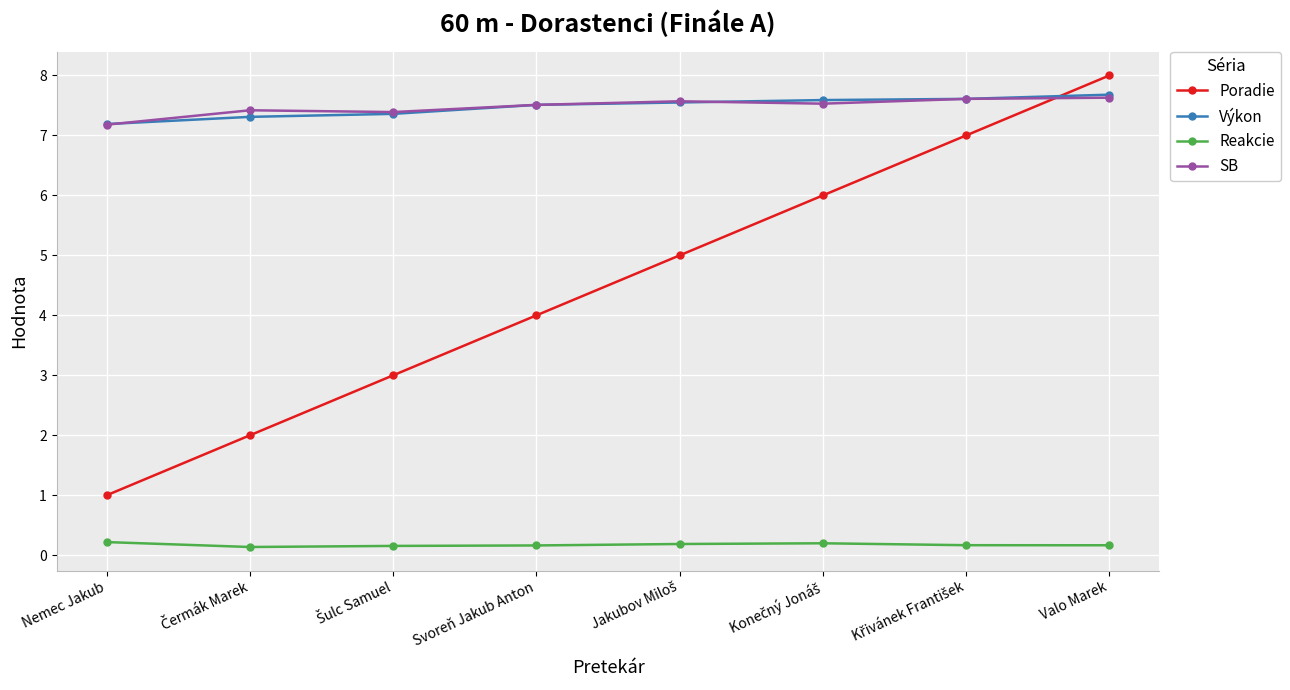

In Reakcie, how many points are higher than both neighbors (excluding endpoints)?

1